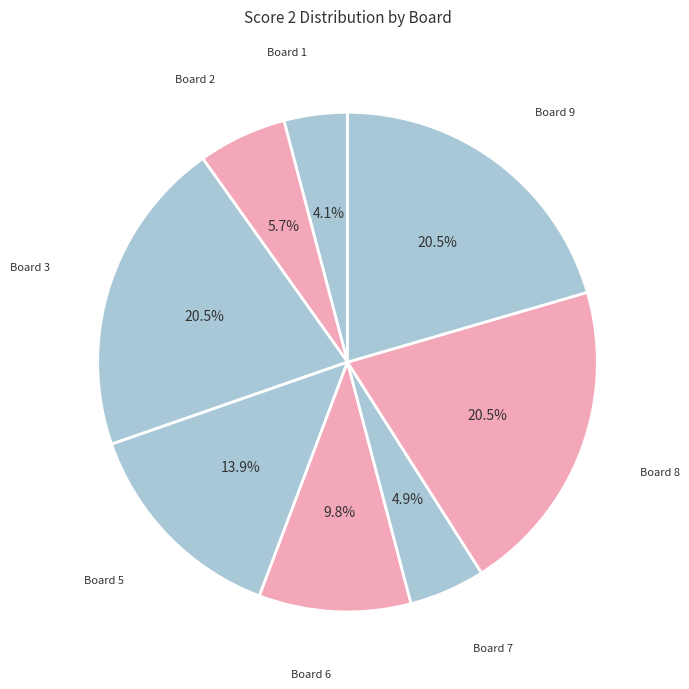

What is the ratio of the value at Board 6 to the value at Board 8?

0.5